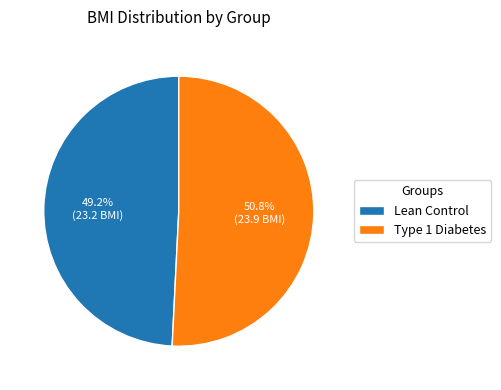

Rank the categories by value from highest to lowest.

Type 1 Diabetes, Lean Control